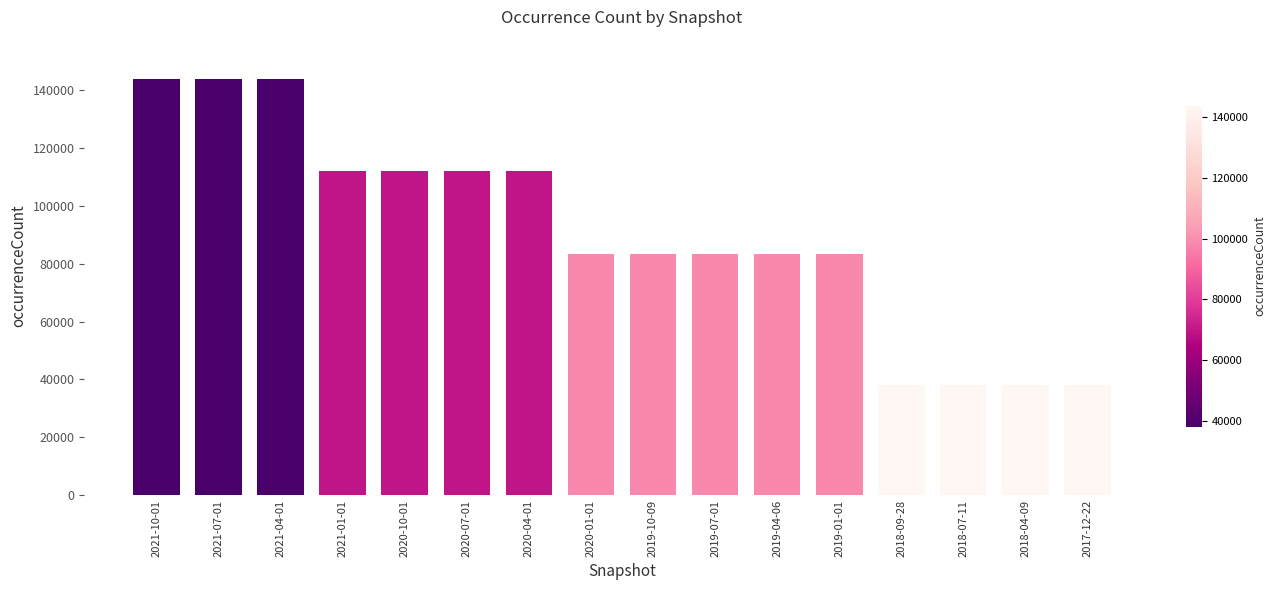

Which has a higher value, 2021-01-01 or 2020-01-01?

2021-01-01